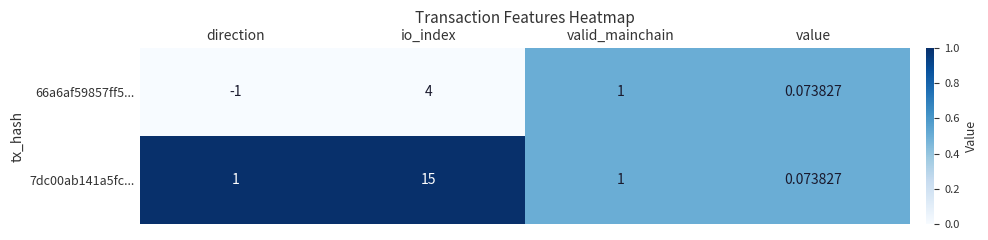

What is the total value across all series at io_index?

19.0